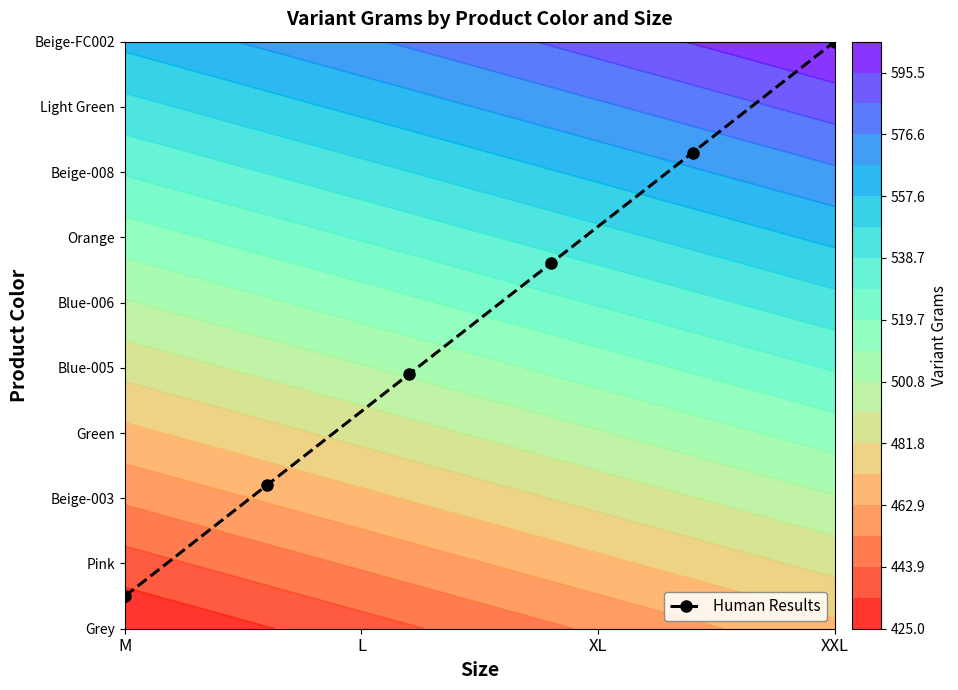

Which label corresponds to the smallest value in the chart?

M